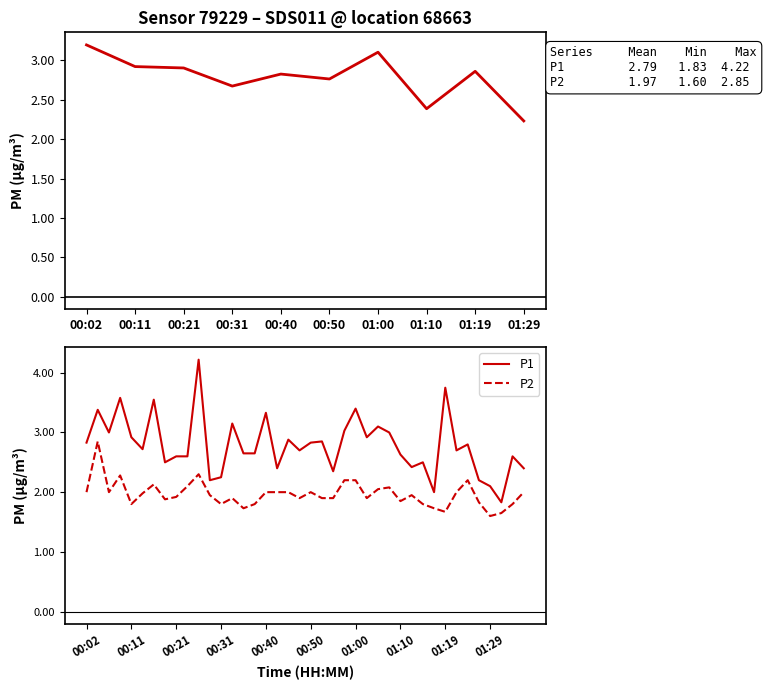

How many lines are shown in the chart?

2